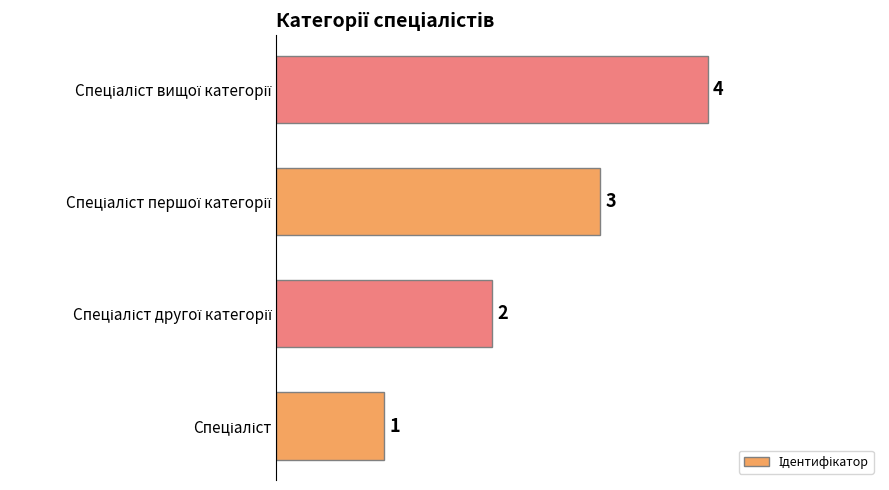

What is the sum of all values?

10